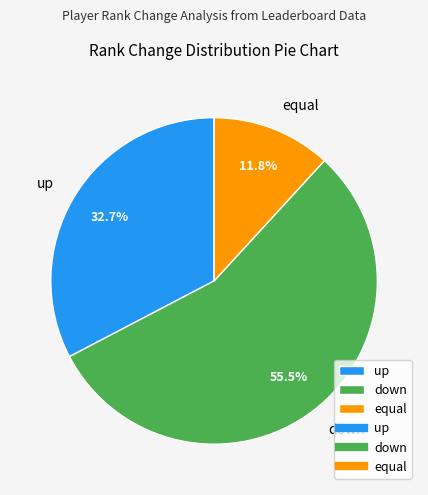

To the nearest percent, what is the difference between the equal and down slice percentages?

44%